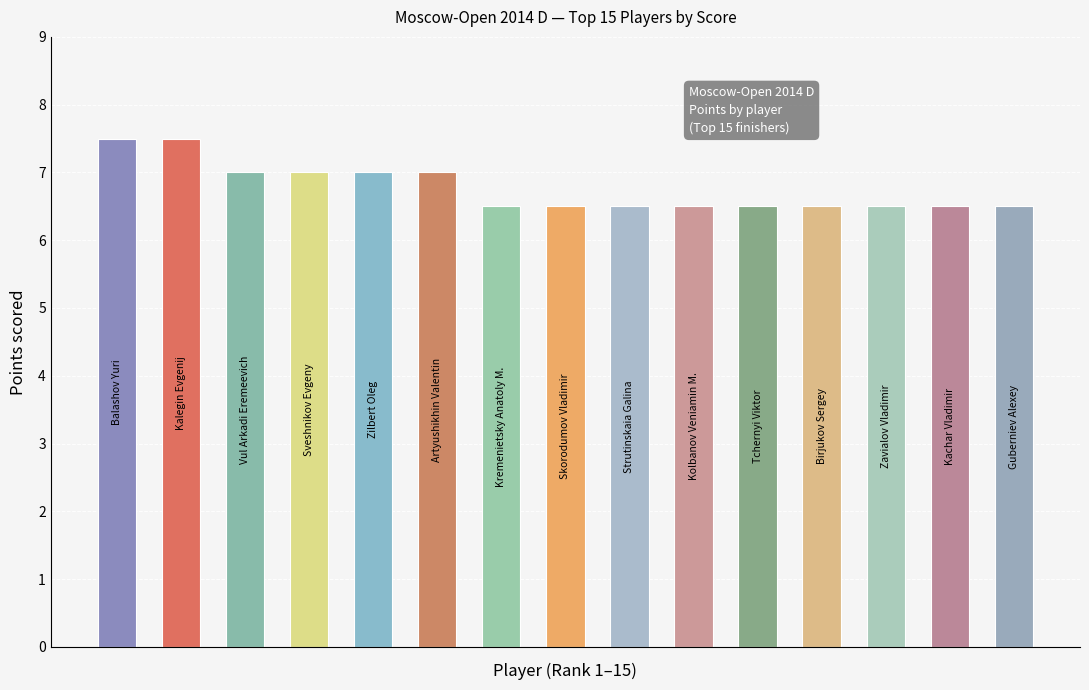

Count the values in the range 6 to 7.

13